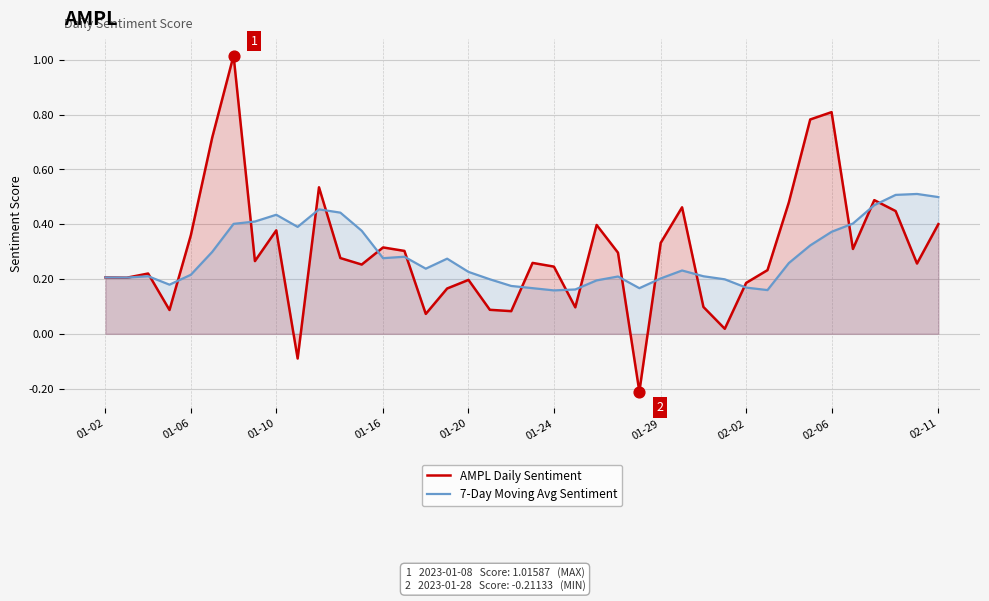

At how many categories does at least one series exceed 0?

40